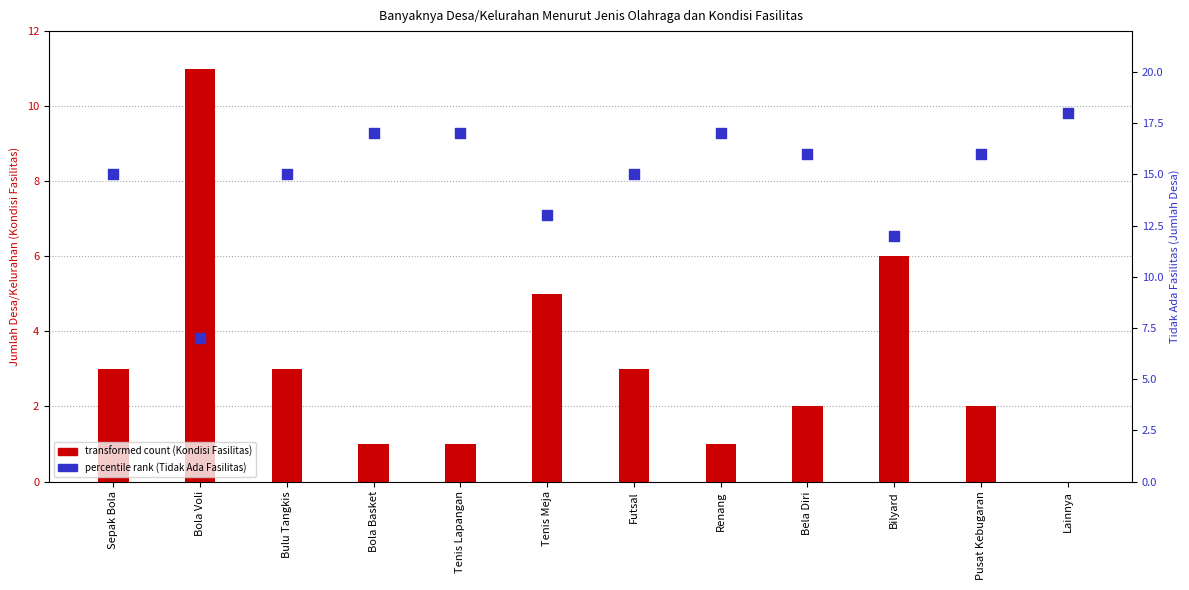

Is the value of percentile rank (Tidak Ada) at Futsal greater than the value of transformed count (Kondisi Fasilitas) at Bulu Tangkis?

Yes